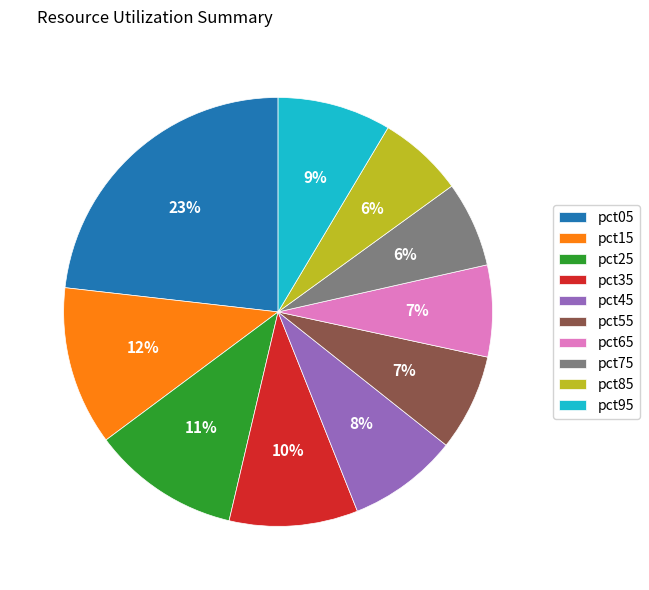

Count the number of slices in the pie.

10